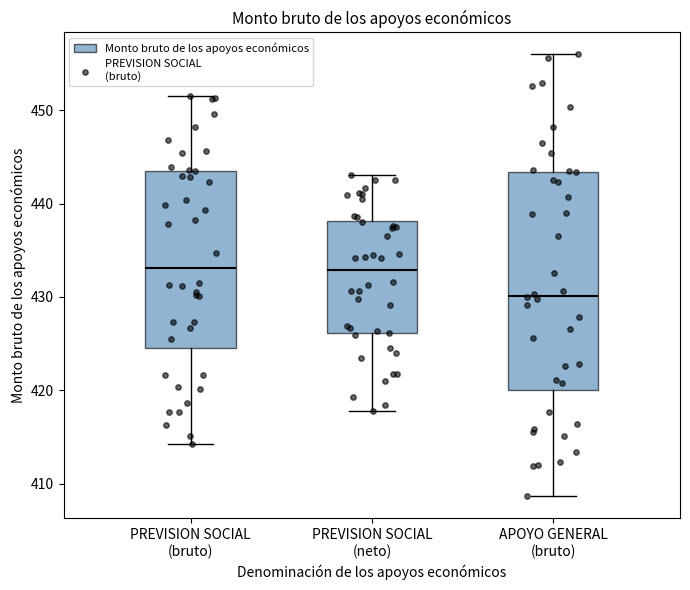

Reading left to right, transcribe this box plot: for each box, give where its median line is, the range the box spans, and where its two whiskers end, as read against the y-axis. The values are not printed on the chart, so give them approximately, as read against the axis.

PREVISION SOCIAL (bruto): median 433, box 425 to 444, whiskers 414 to 452
PREVISION SOCIAL (neto): median 433, box 426 to 438, whiskers 418 to 443
APOYO GENERAL (bruto): median 430, box 420 to 443, whiskers 409 to 456